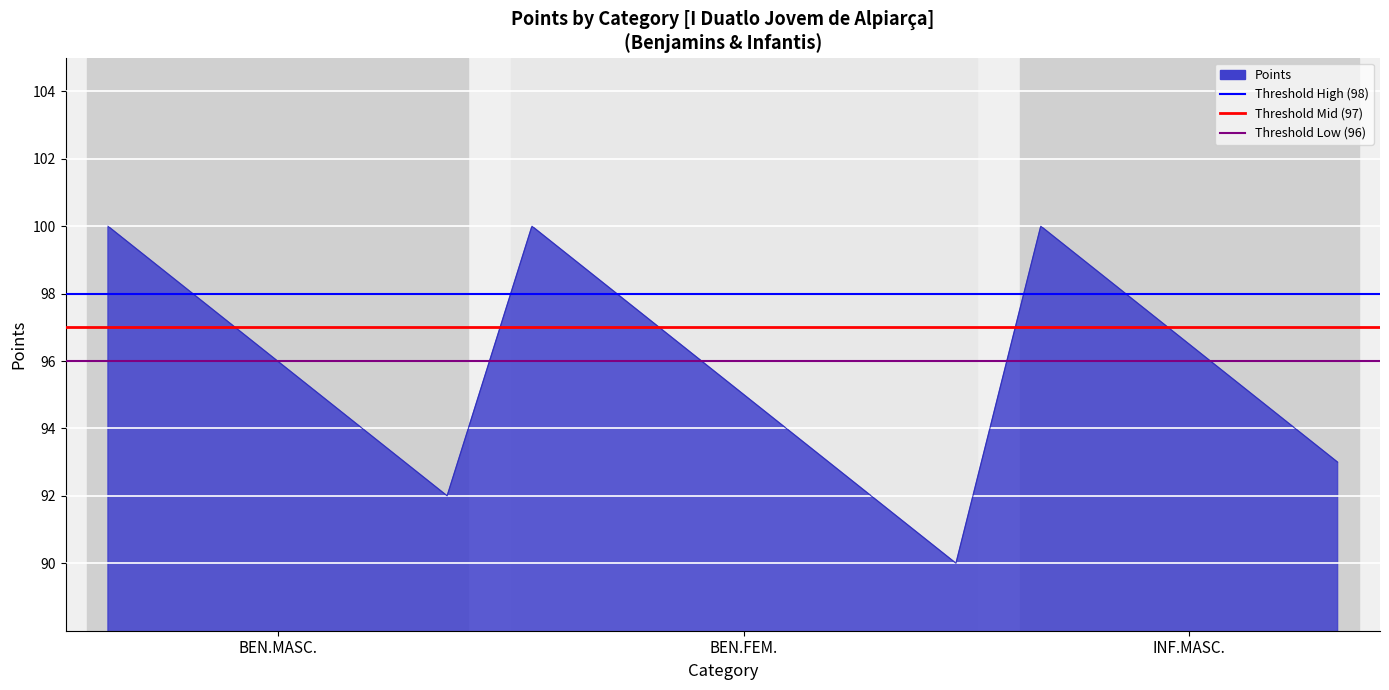

What is the spread (max minus min) of values at BEN.FEM.?

2